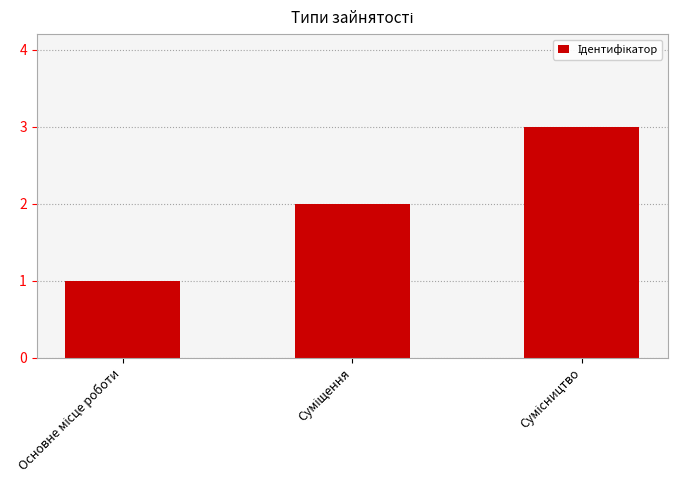

What is the maximum value shown in the chart?

3